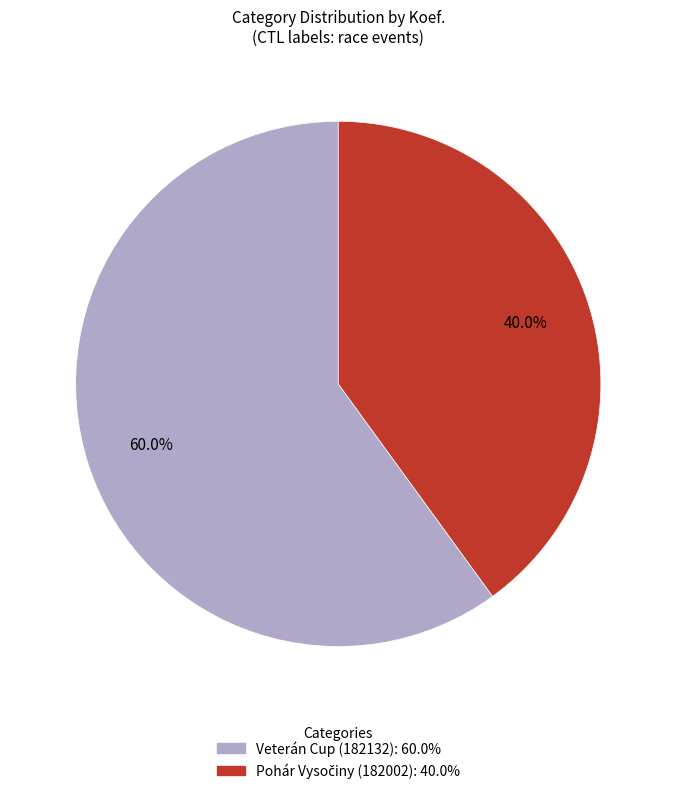

Is there any slice that represents more than half of the pie?

Yes